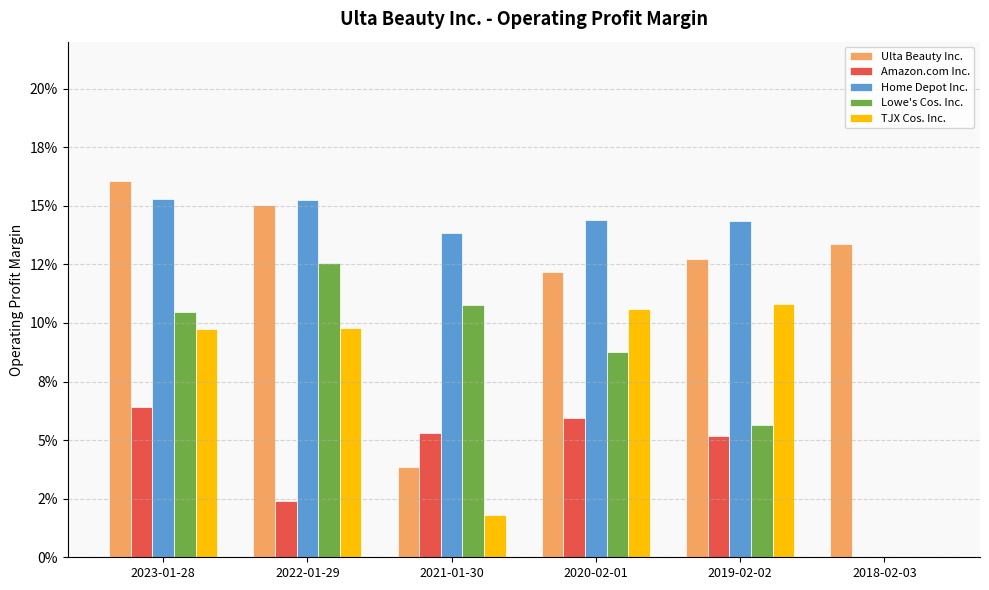

At how many categories does at least one series exceed 0?

6